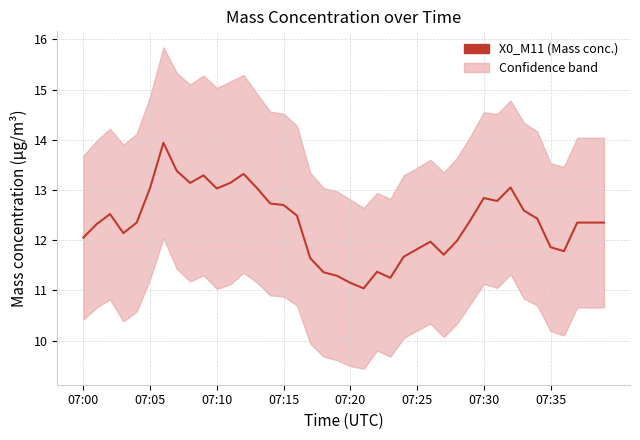

What is the label of the 17th point from the left?

16